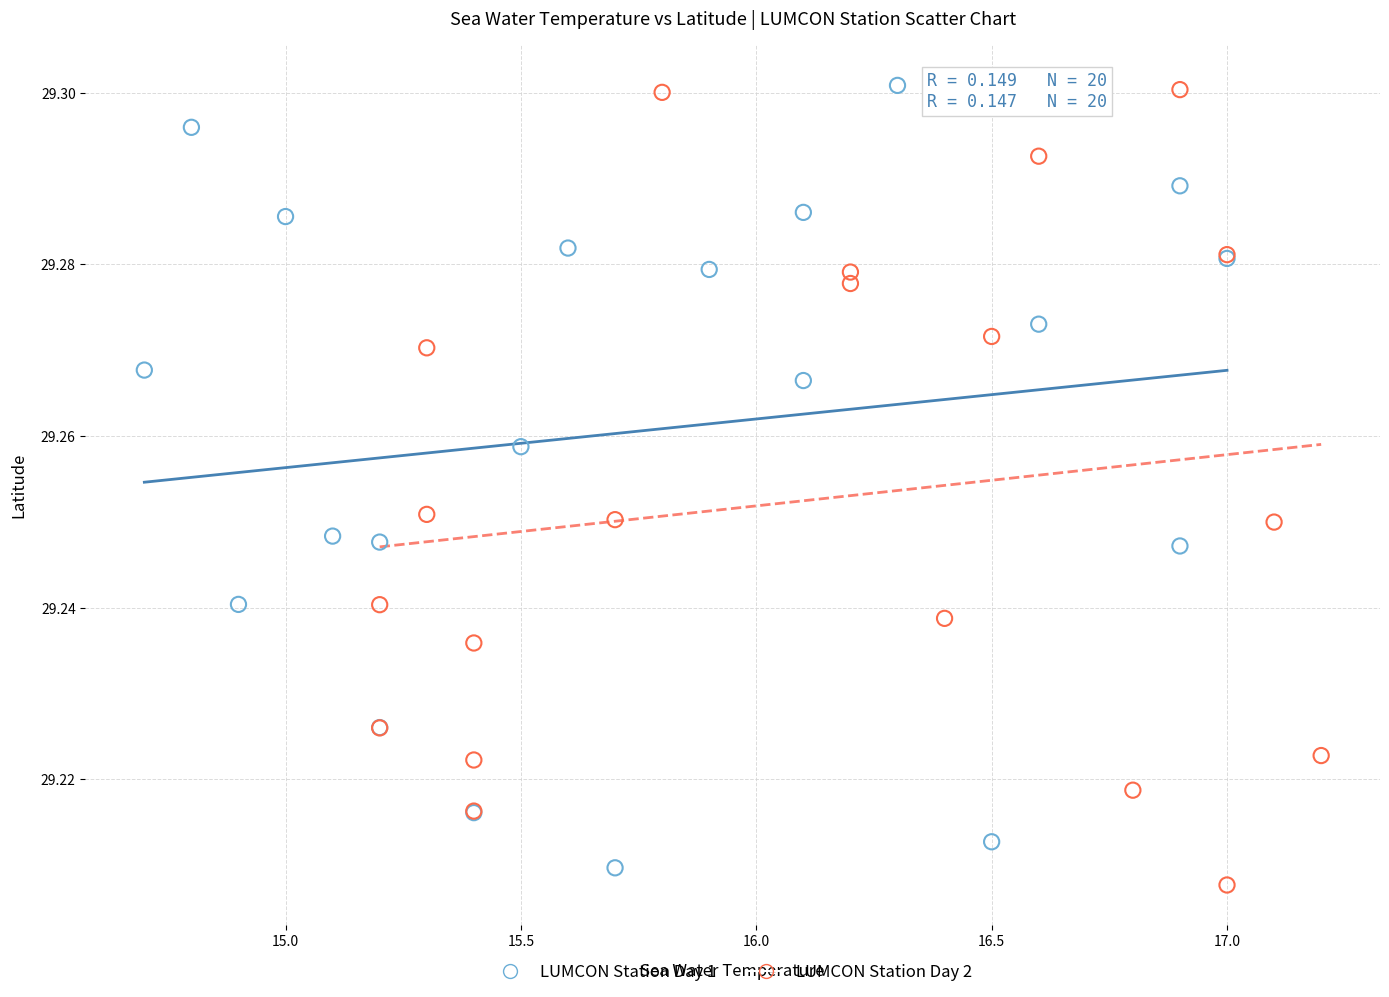

What are all the series names shown in the legend?

LUMCON Station Day 1, LUMCON Station Day 2